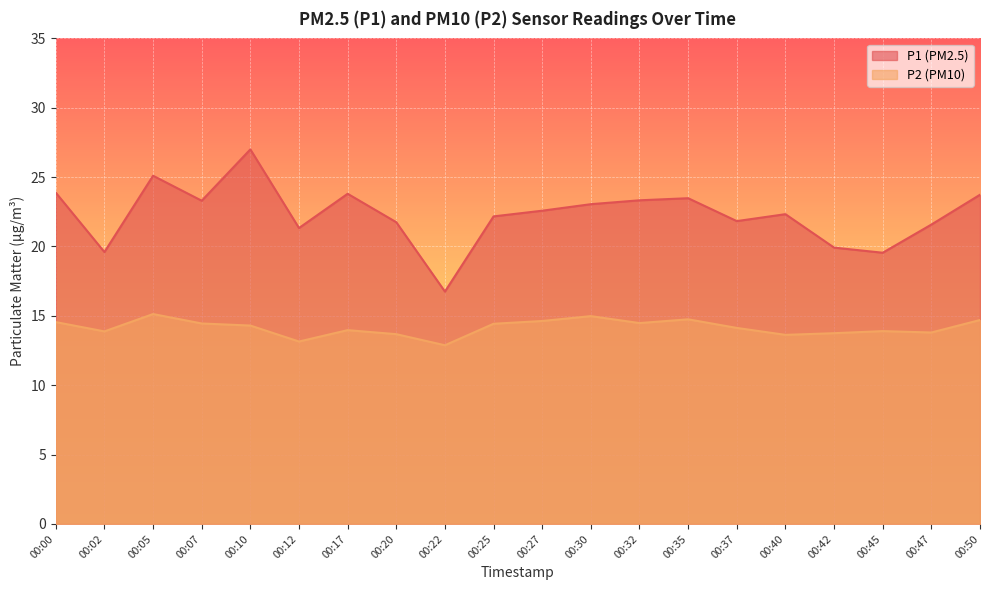

At how many categories does at least one series exceed 24?

2